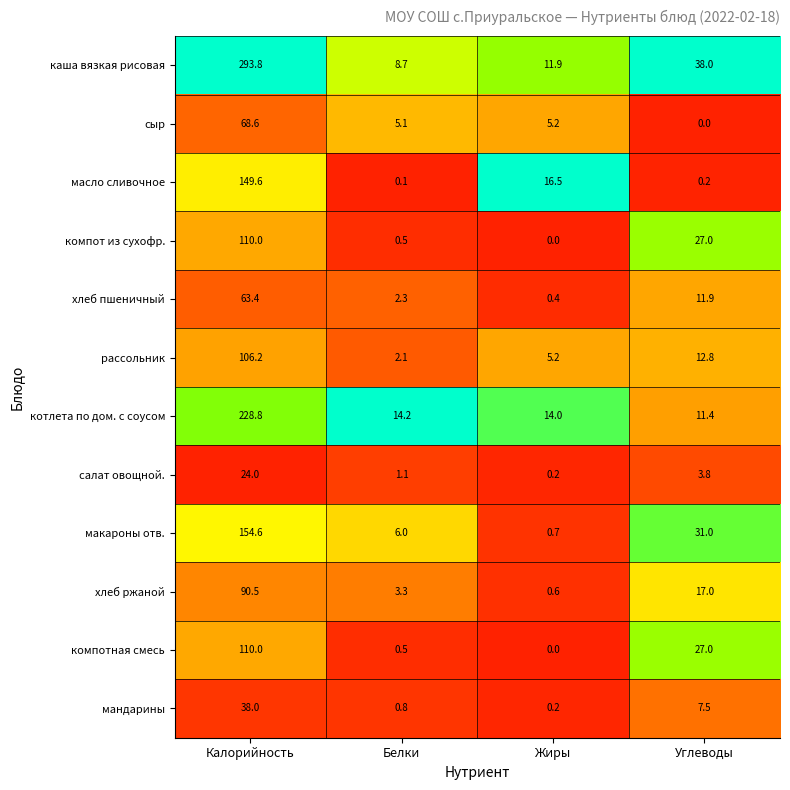

What is the difference between the second highest and minimum values in the рассольник series?

10.7